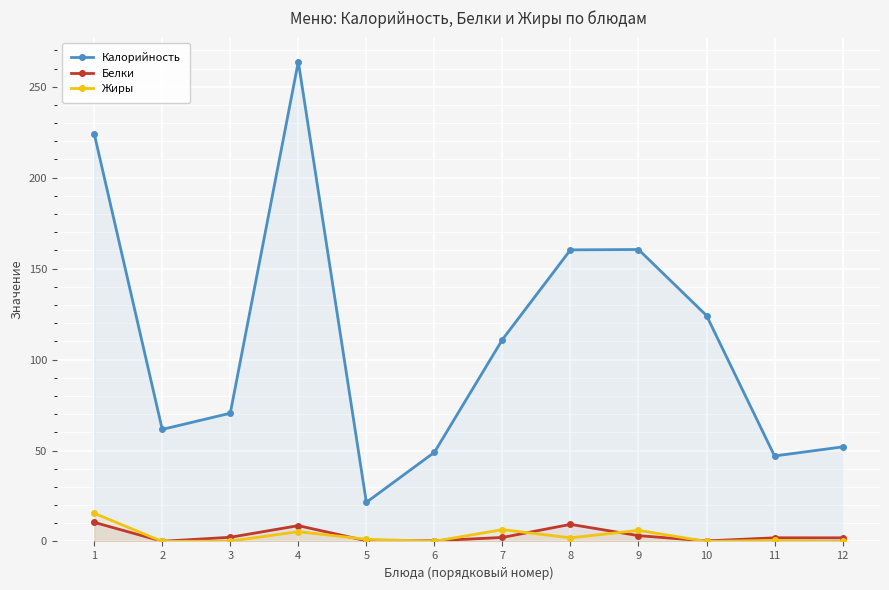

Is this an area chart (filled region under the line)?

No